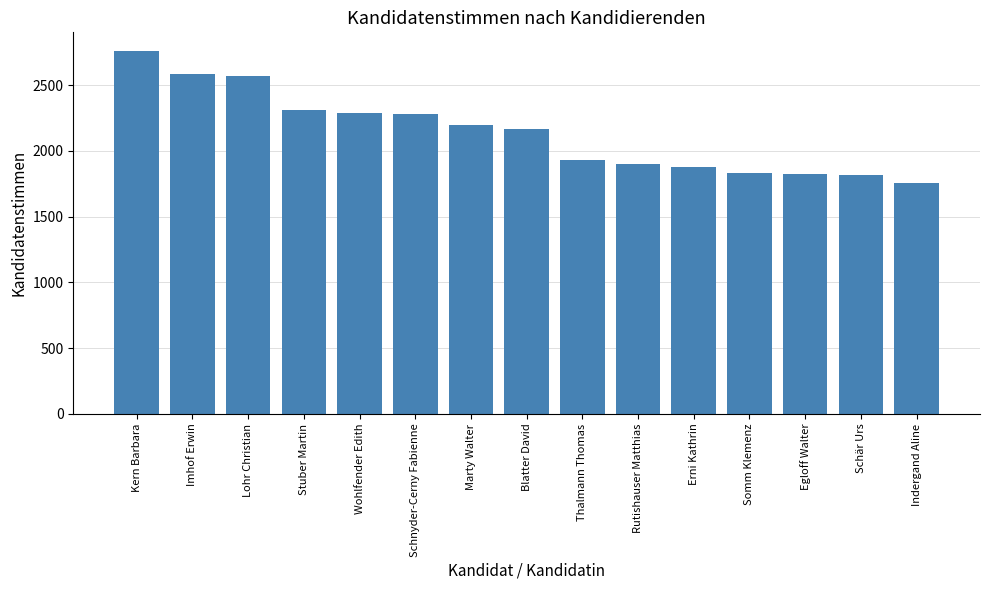

Read the value at Schnyder-Cerny Fabienne, to the nearest 10.

2280